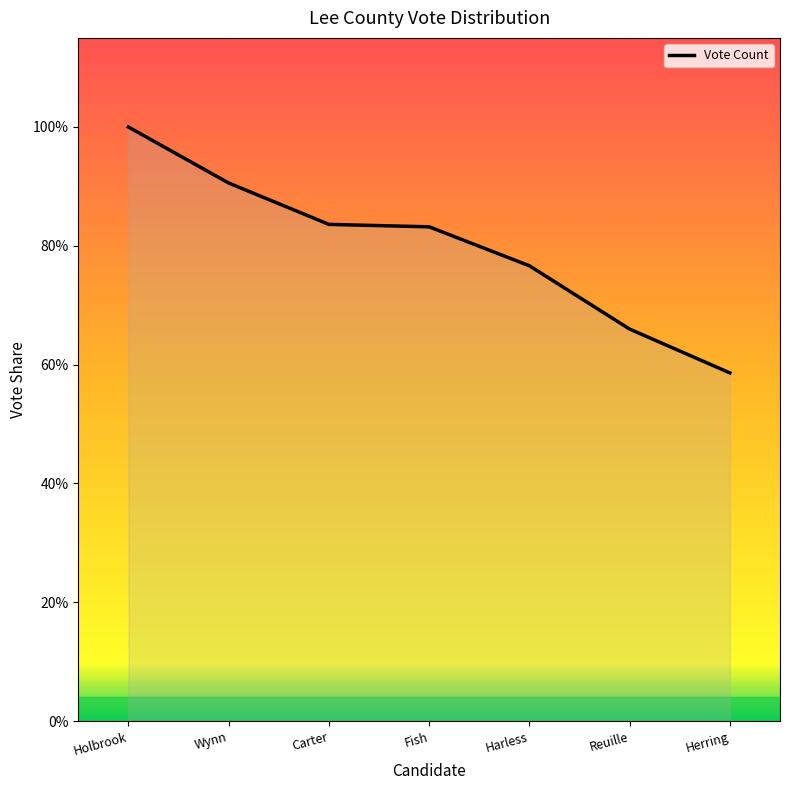

The value at Herring is 39. True or false?

False